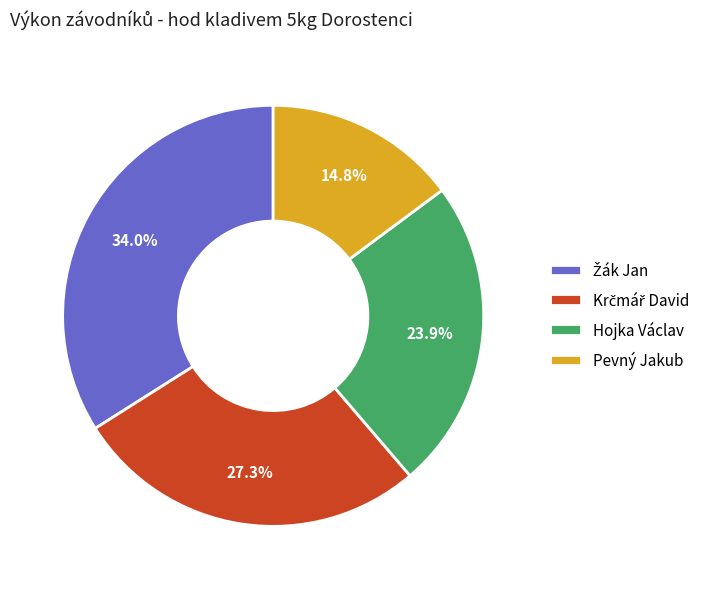

Does Pevný Jakub account for over 50% of the chart?

No